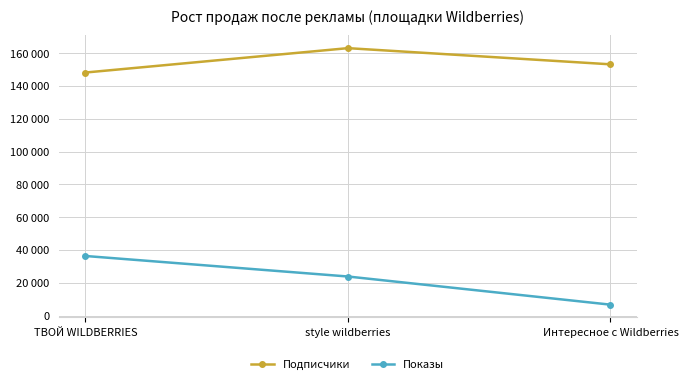

Is it true that Подписчики equals 259943 at ТВОЙ WILDBERRIES?

False